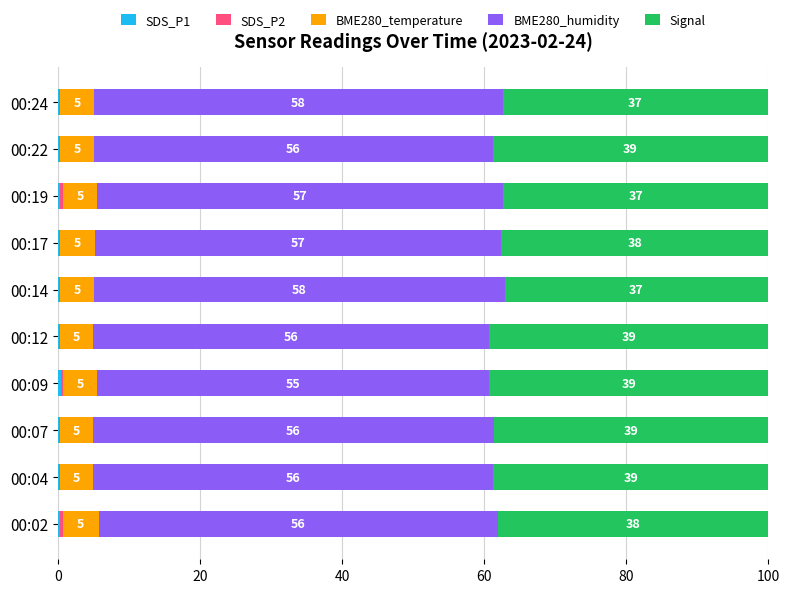

What is the total value across all series at 00:22?

100.0